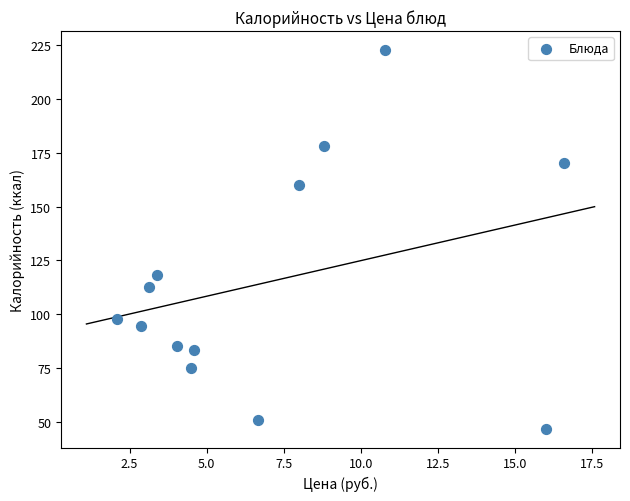

What is the range of X values (max minus min)?

14.5